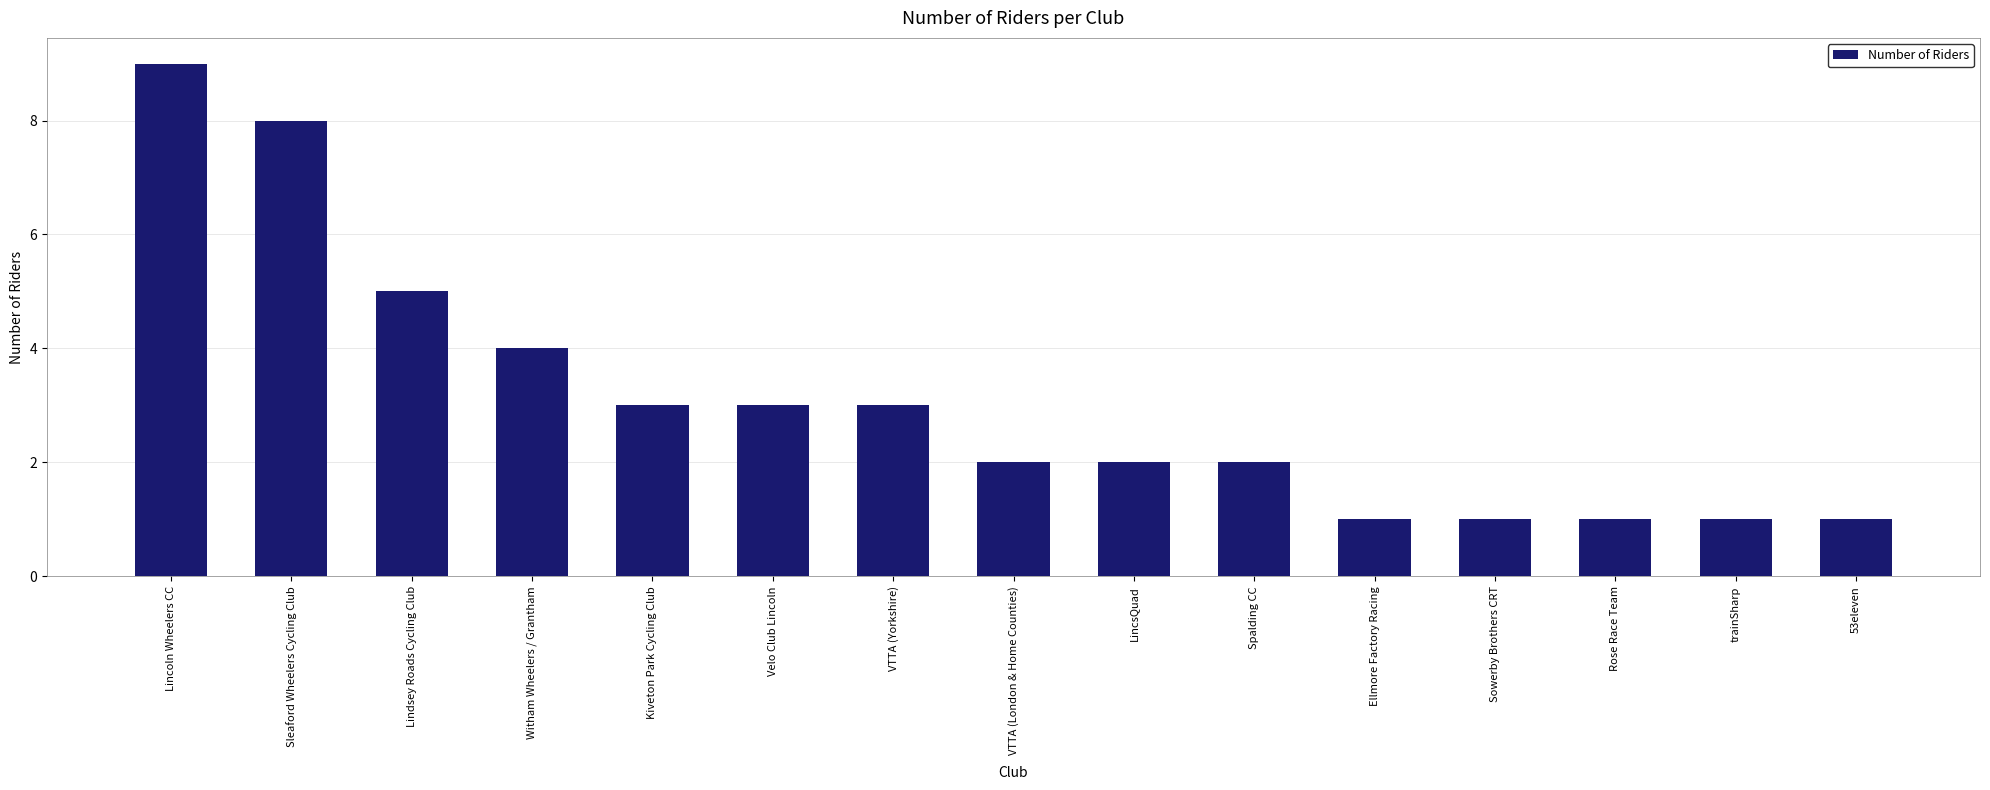

What is the label of the 11th bar from the right?

Kiveton Park Cycling Club